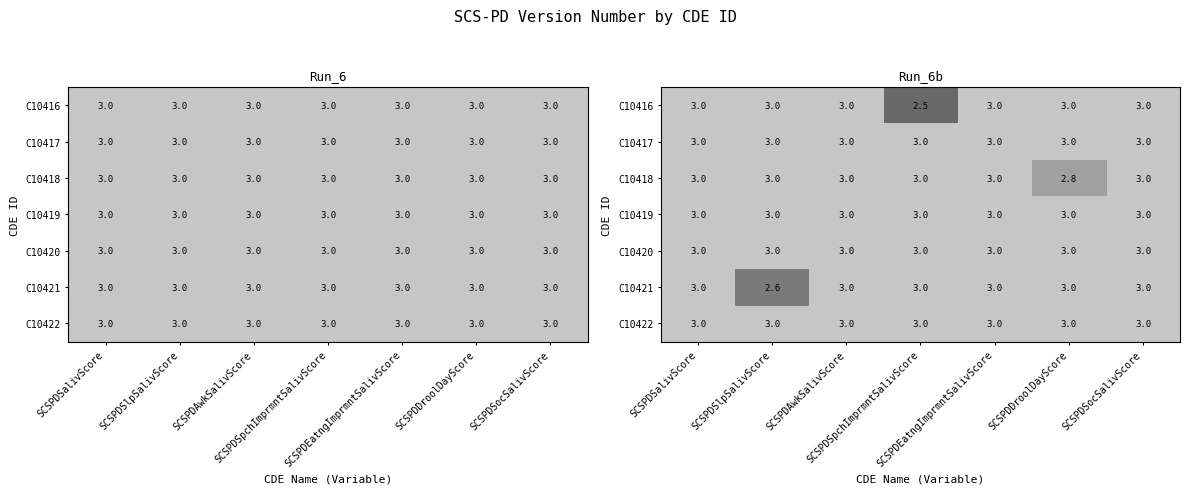

True or false: C10418 has a value of 1.7 at SCSPDSocSalivScore.

False